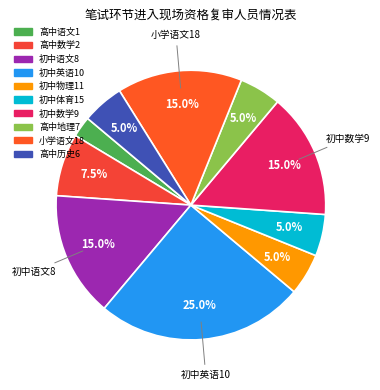

Is 小学语文18 the majority of the pie?

No